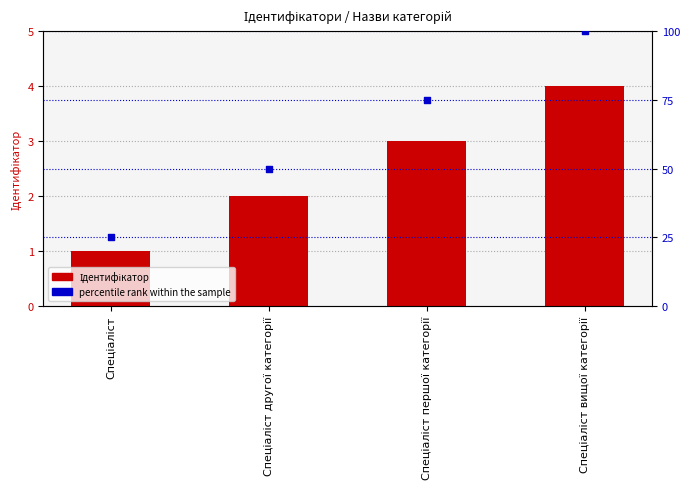

Which series has the widest spread of Y values?

percentile rank within the sample